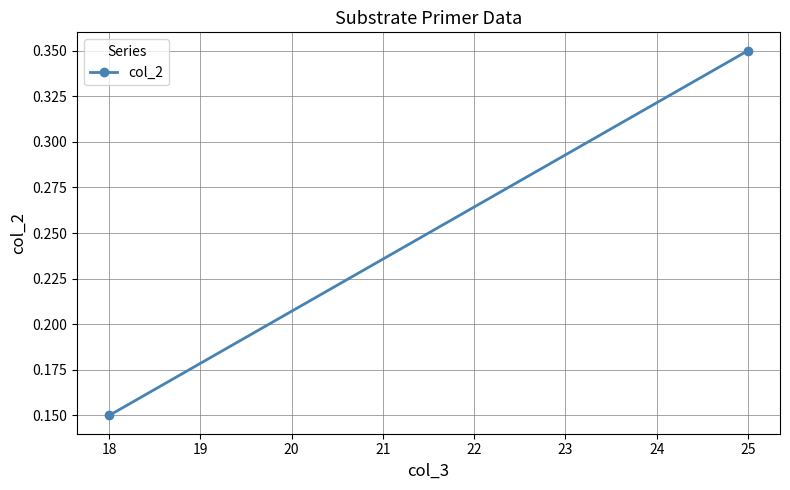

How many lines are shown in the chart?

1